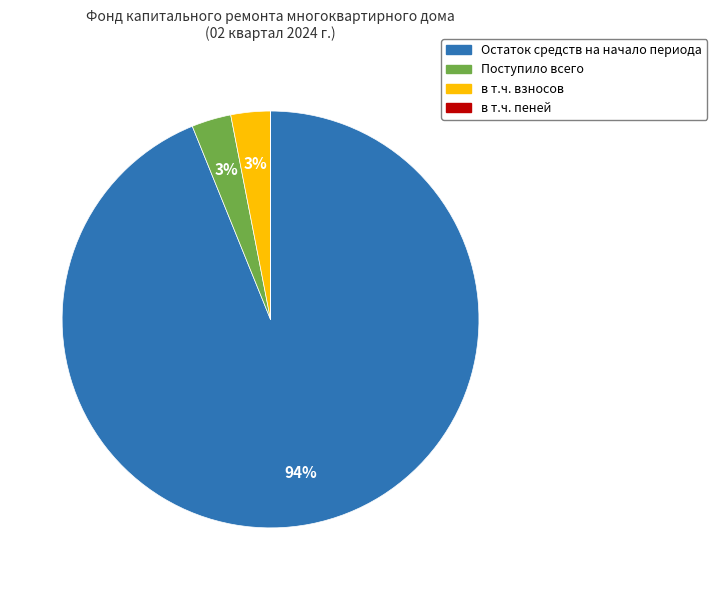

To the nearest percent, what is the difference between the Остаток средств на начало периода and Поступило всего slice percentages?

91%